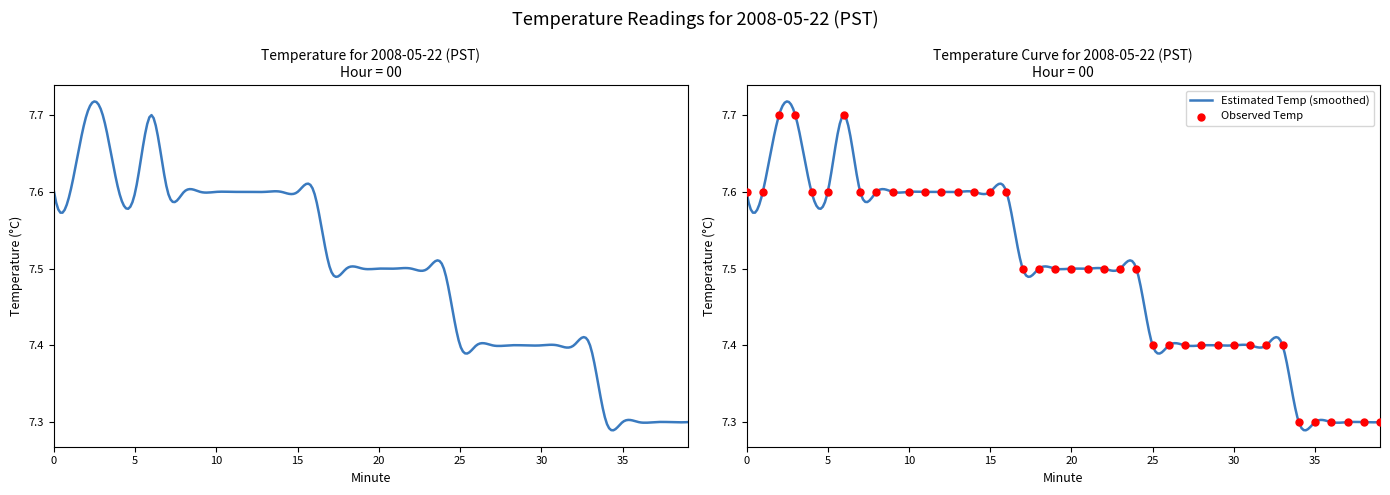

What is the ratio of the value at 25 to the value at 22?

1.0